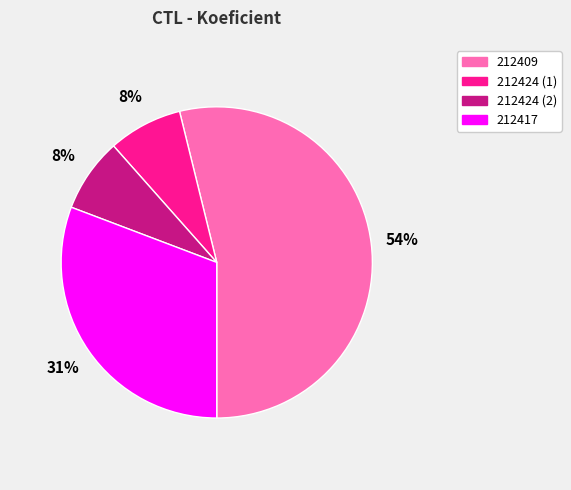

Which has a higher value, 212409 or 212417?

212409